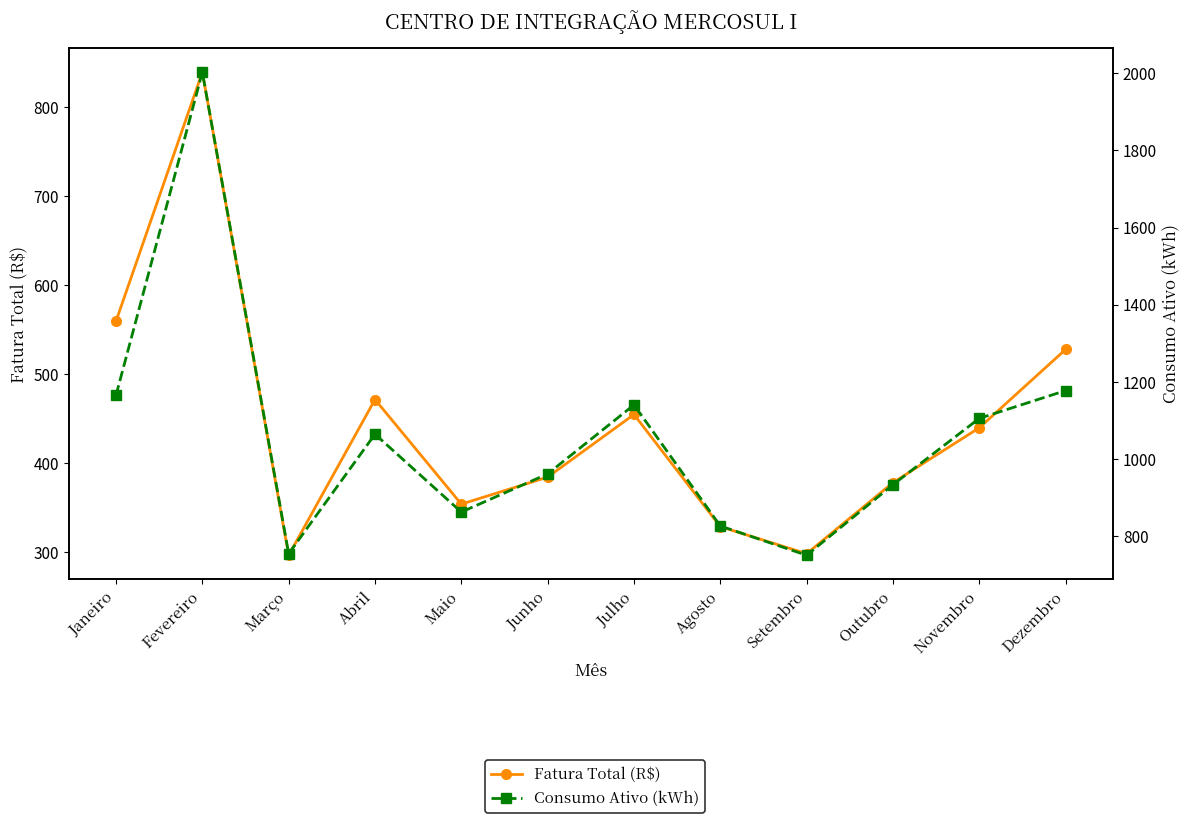

Which series has the widest spread of values?

Consumo Ativo (kWh)